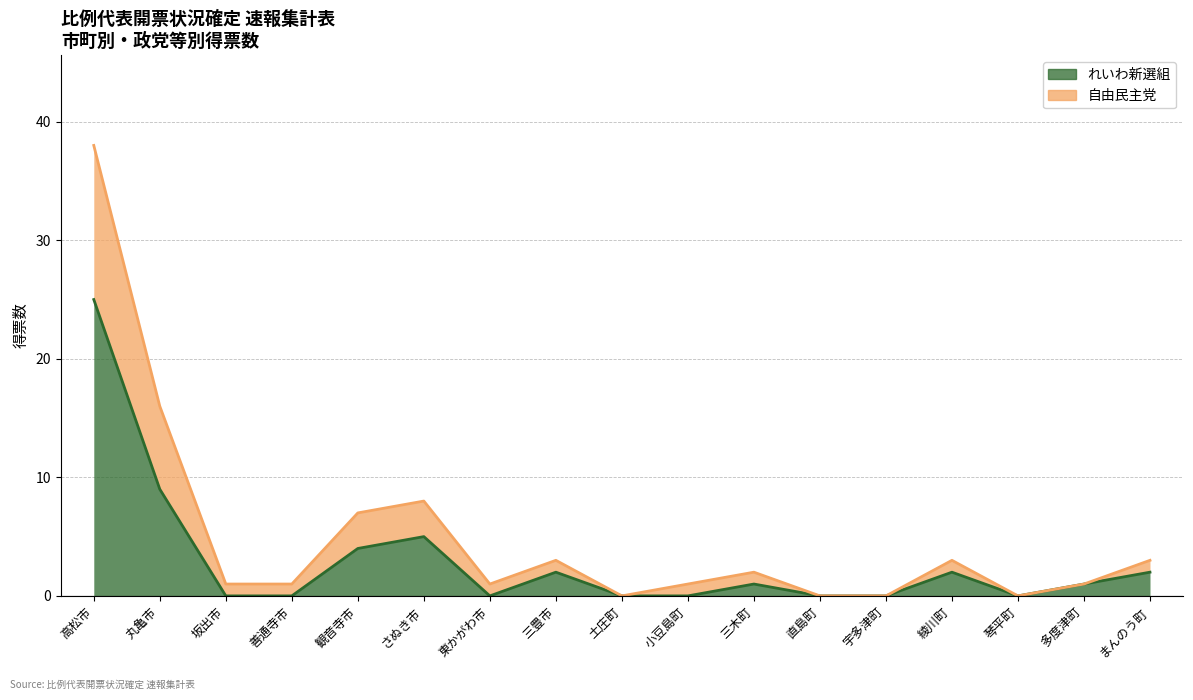

What is the sum of all 自由民主党 values?

85